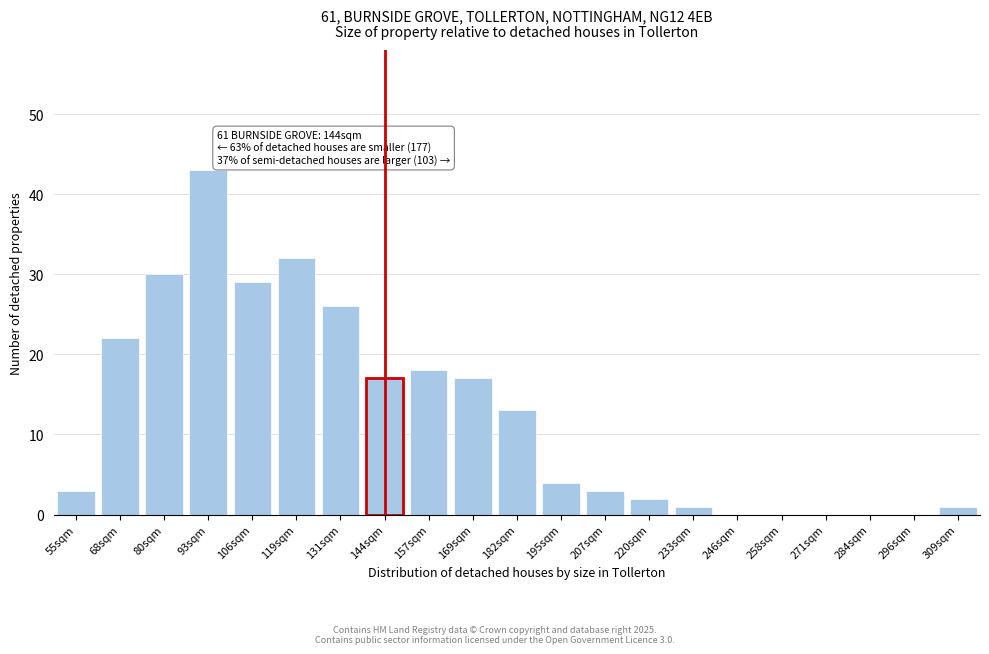

Reading left to right, what are all the values shown in this chart?

55sqm=3	68sqm=22	80sqm=30	93sqm=43	106sqm=29	119sqm=32	131sqm=26	144sqm=17	157sqm=18	169sqm=17	182sqm=13	195sqm=4	207sqm=3	220sqm=2	233sqm=1	246sqm=0	258sqm=0	271sqm=0	284sqm=0	296sqm=0	309sqm=1